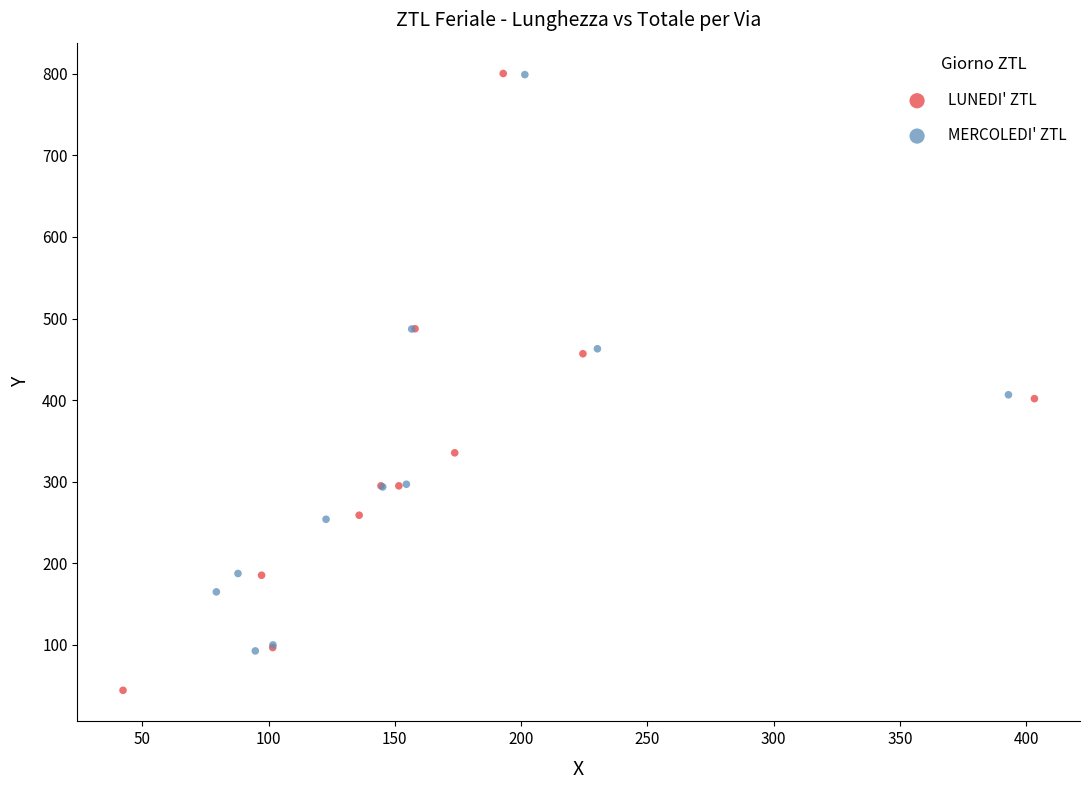

Which series has the widest spread of Y values?

LUNEDI' ZTL